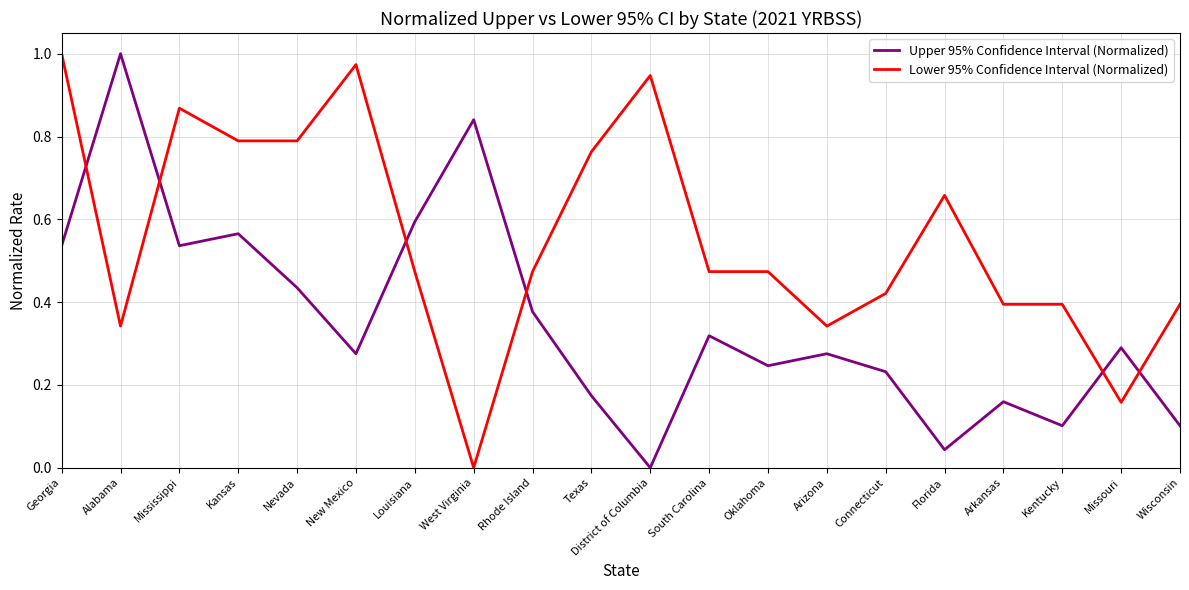

Which series changed the most between District of Columbia and Wisconsin?

Lower 95% Confidence Interval (Normalized)